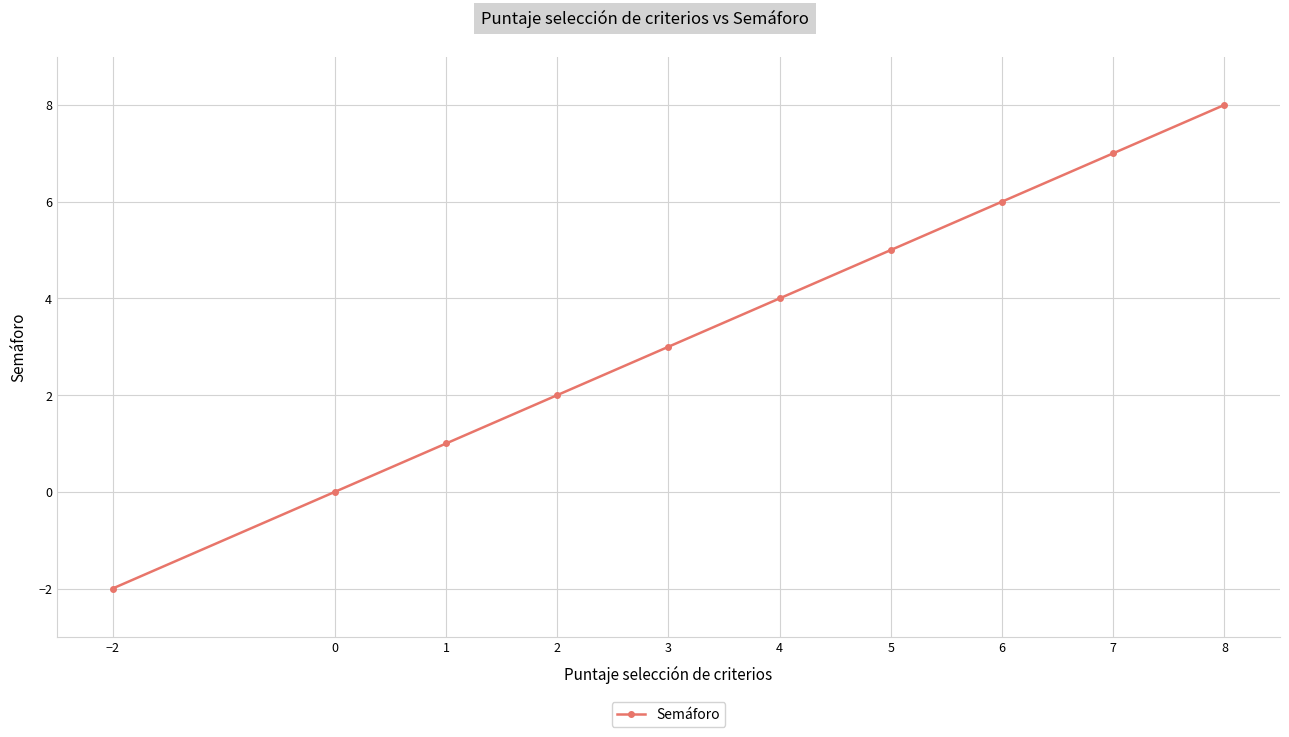

What is the smallest value displayed?

-2